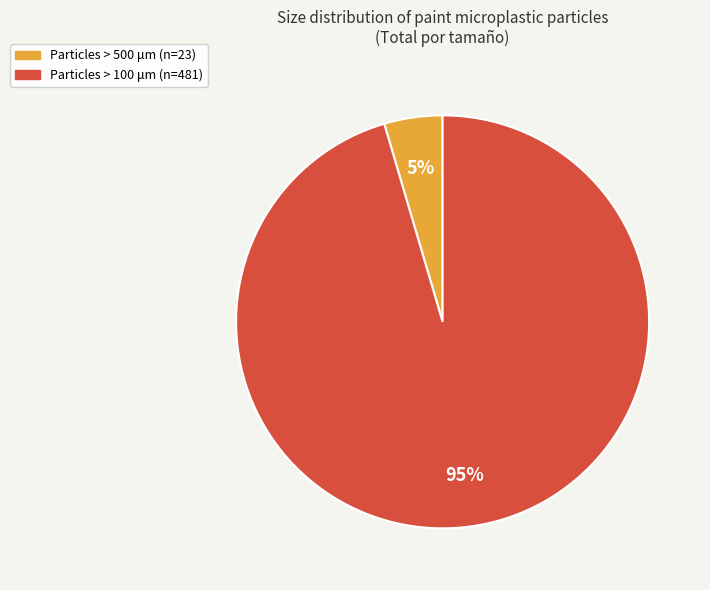

To the nearest percent, what is the average slice percentage?

50%